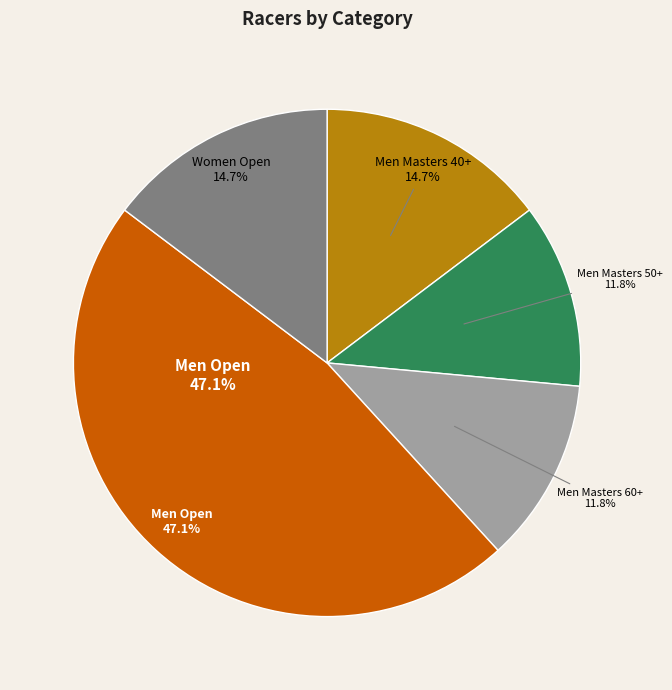

To the nearest percent, what is the average slice percentage?

20%